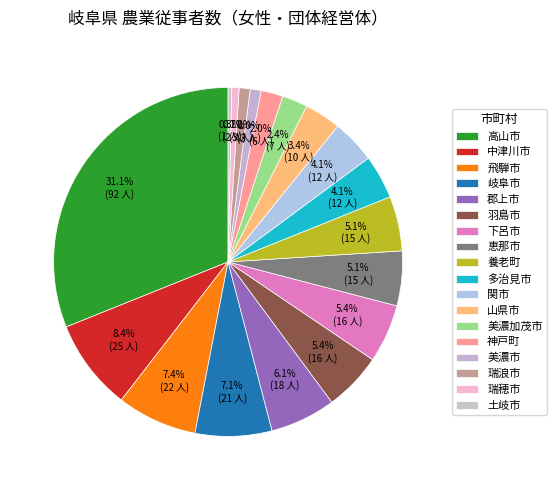

Is 高山市 the majority of the pie?

No